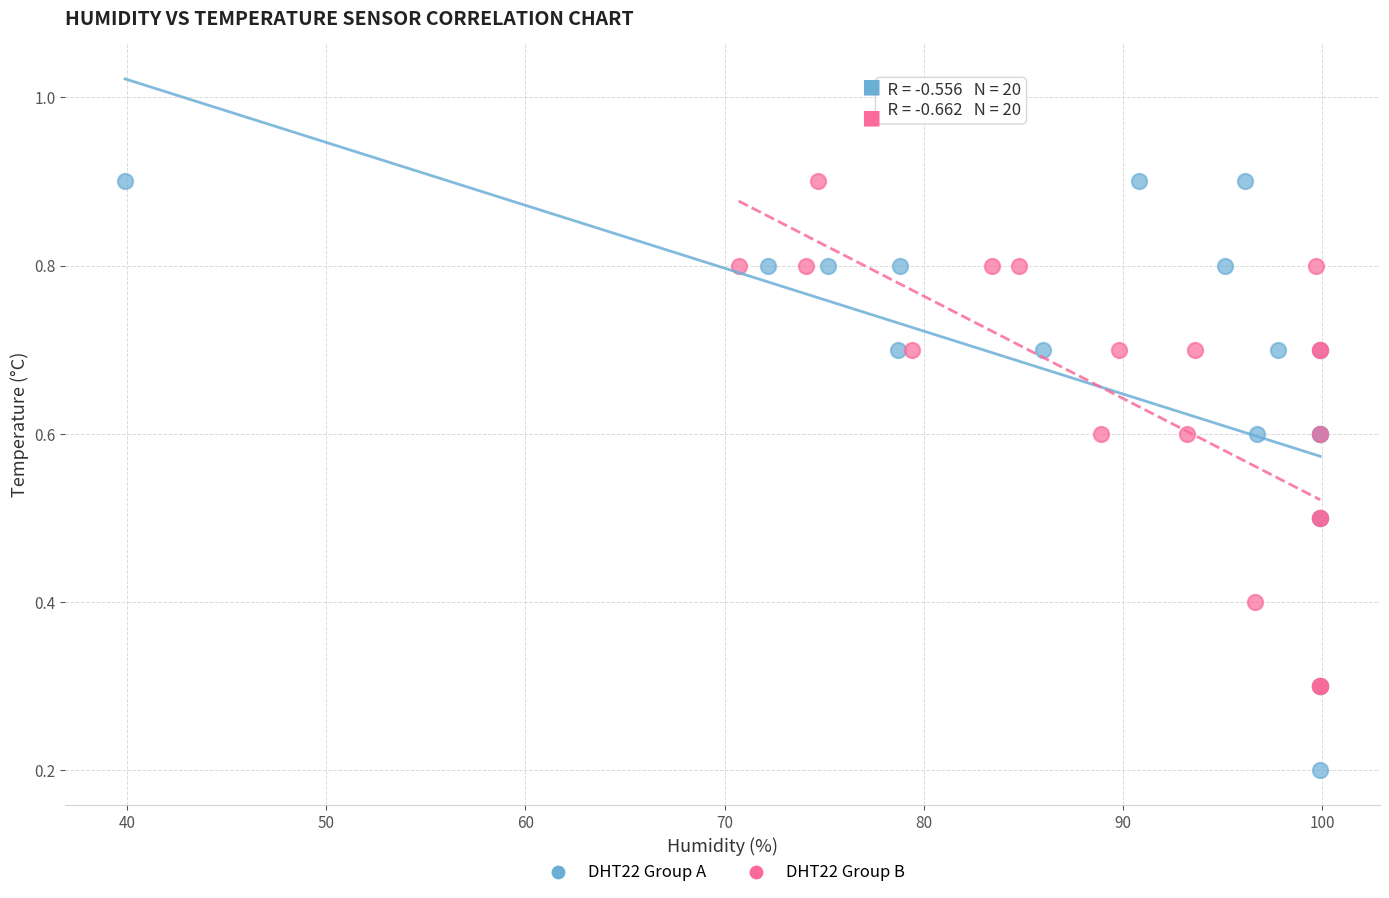

Which series has the largest Y range (max minus min)?

DHT22 Group A